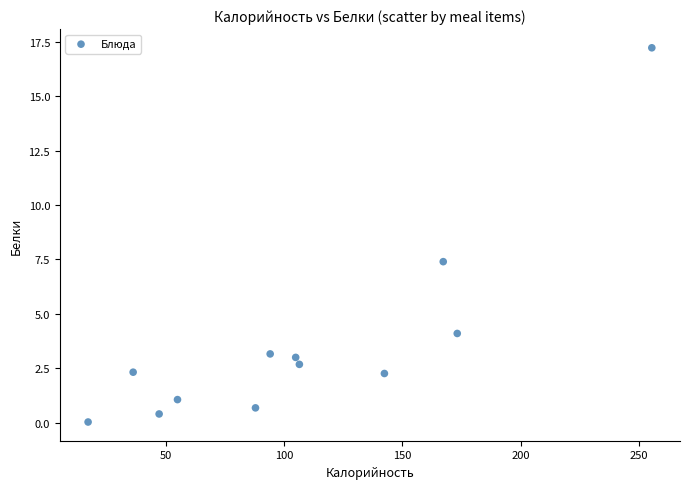

What is the range of Y values (max minus min)?

17.2